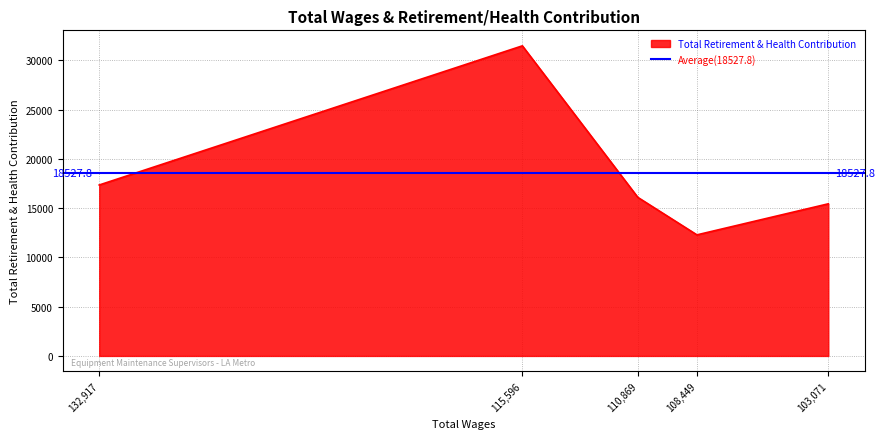

Which has a higher value, 103071 or 108449?

103071